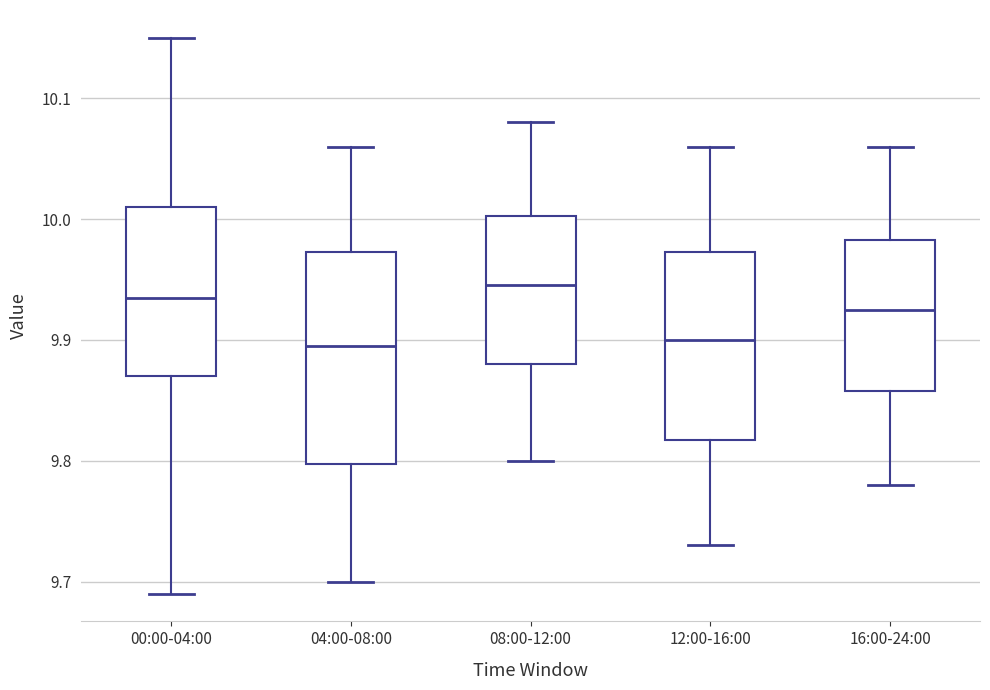

Comparing the boxes themselves (not the whiskers), which one is the tallest?

04:00-08:00